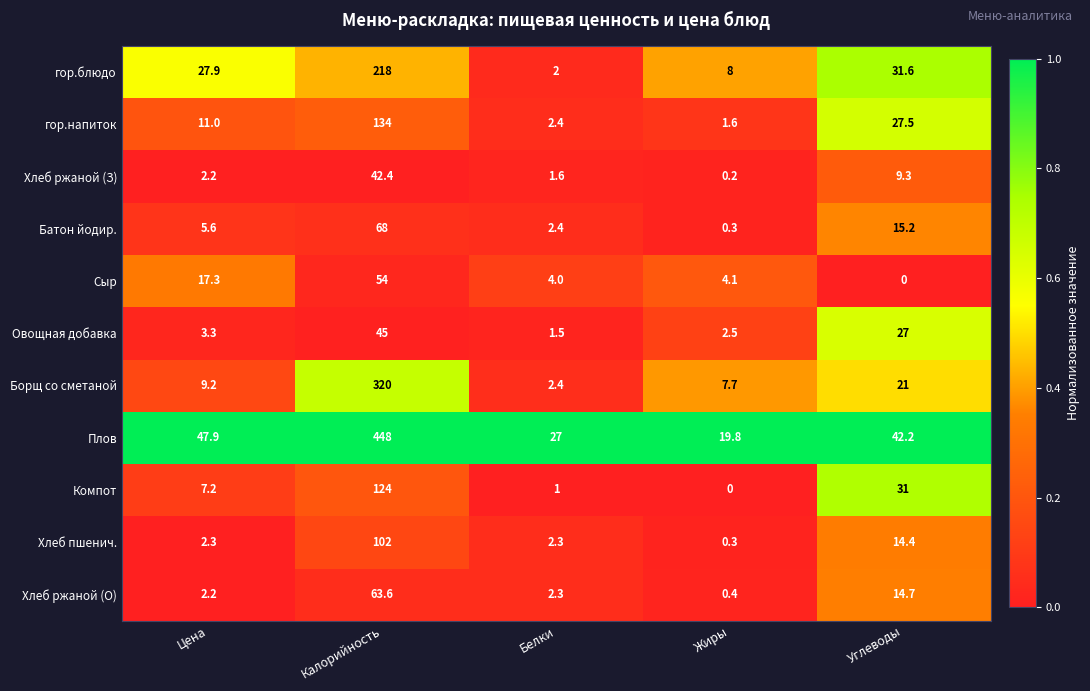

At which label does Сыр first exceed 4?

Цена